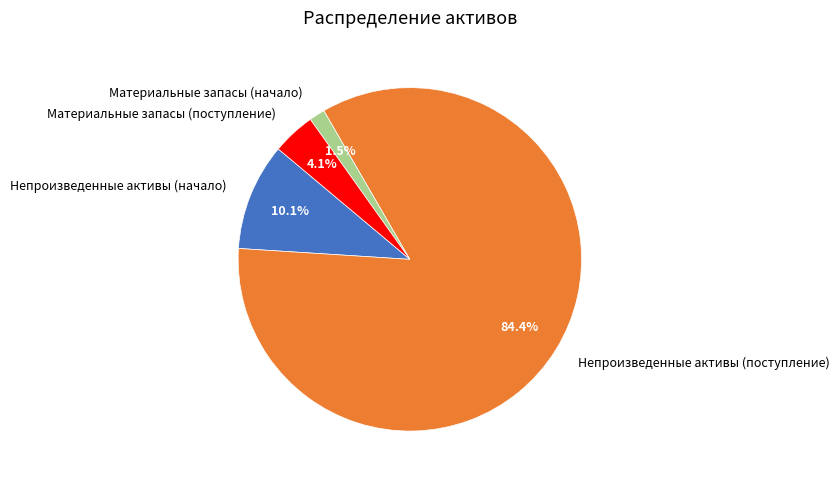

What percentage do Непроизведенные активы (поступление) and Материальные запасы (начало) together represent?

85.8%